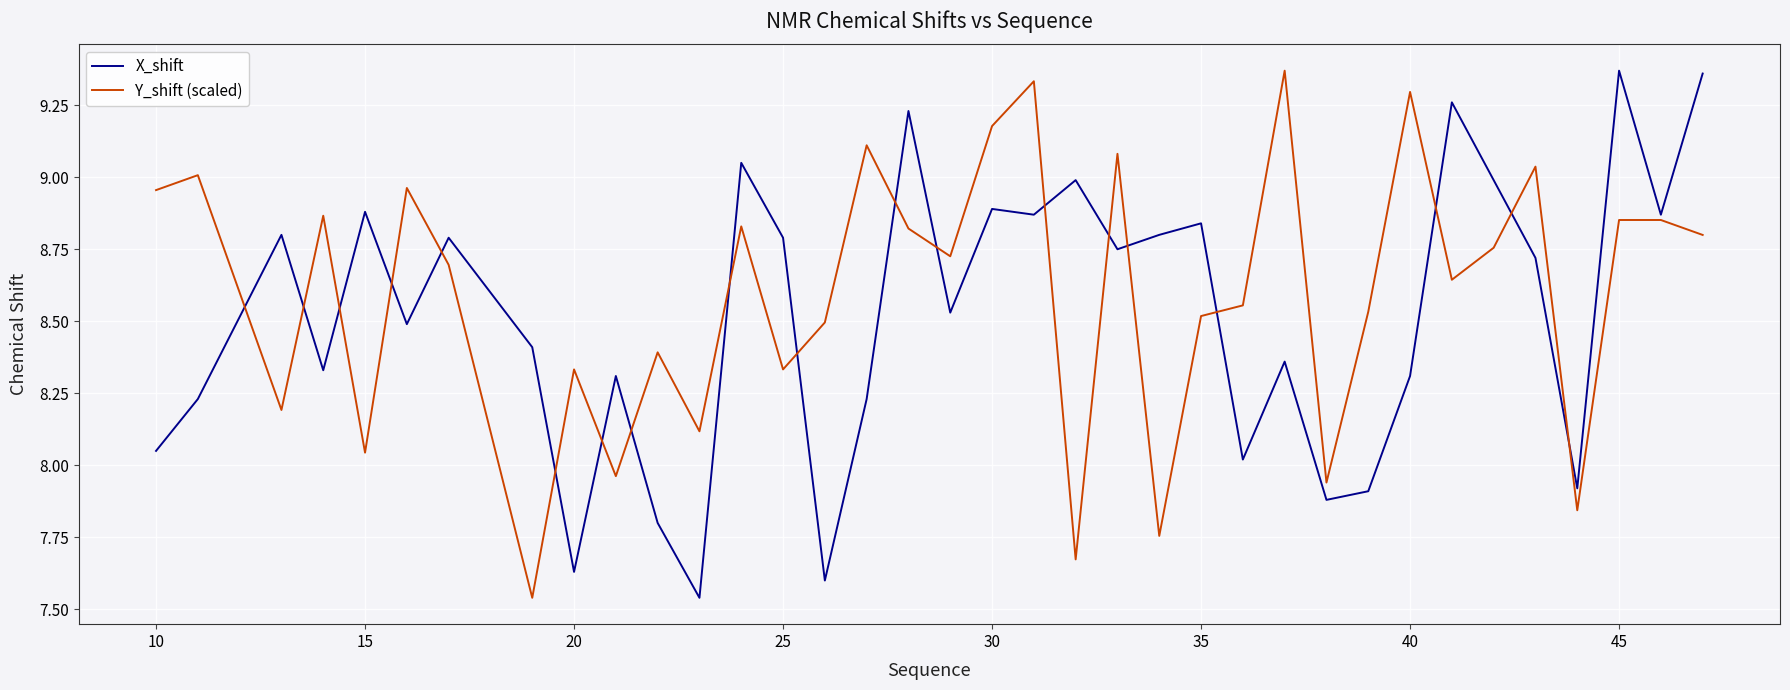

Which series ends up on top after the final intersection of X_shift and Y_shift (scaled)?

X_shift